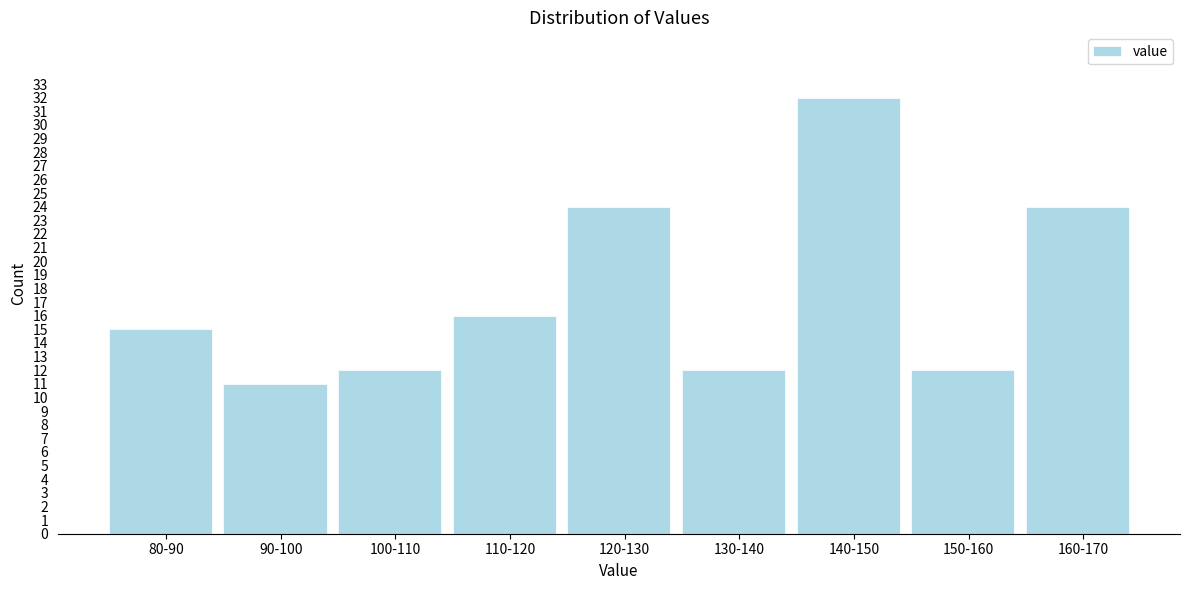

Reading left to right, extract all data points from this chart.

80-90=15	90-100=11	100-110=12	110-120=16	120-130=24	130-140=12	140-150=32	150-160=12	160-170=24